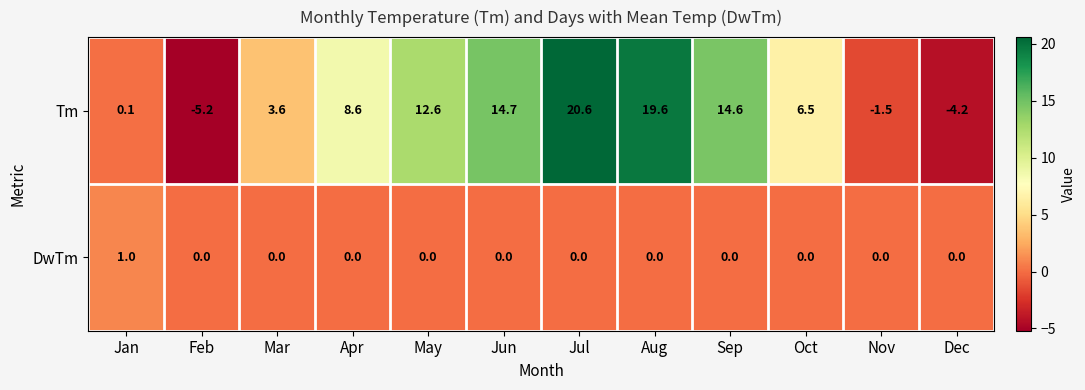

At which label does Tm reach its minimum?

Feb